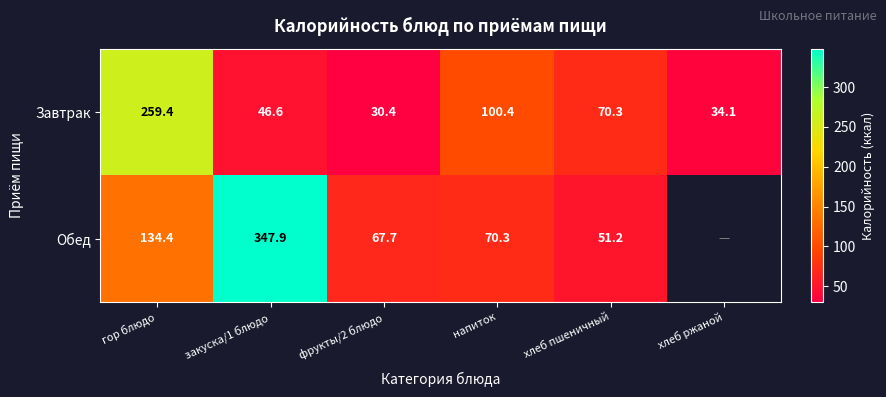

What is the total value across all series at закуска/1 блюдо?

394.5